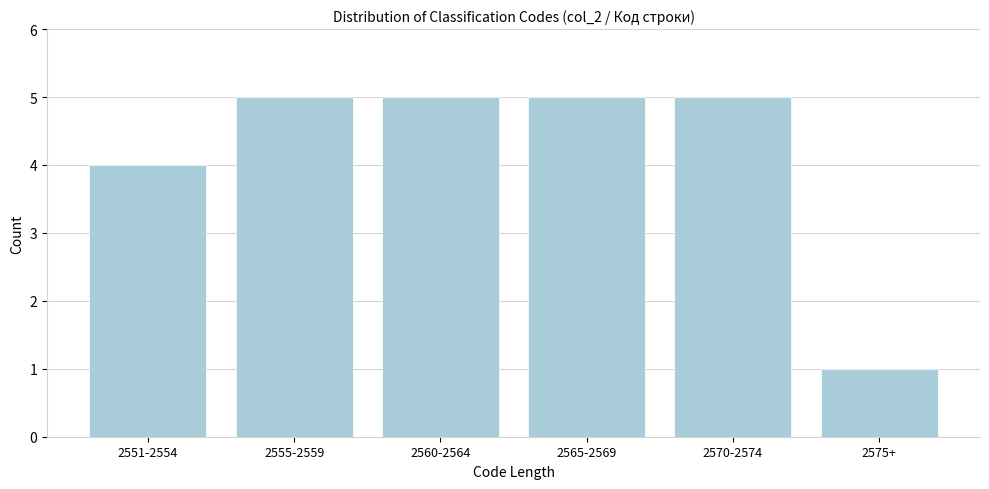

Reading right to left, what are all the values shown in this chart?

2575+=1	2570-2574=5	2565-2569=5	2560-2564=5	2555-2559=5	2551-2554=4